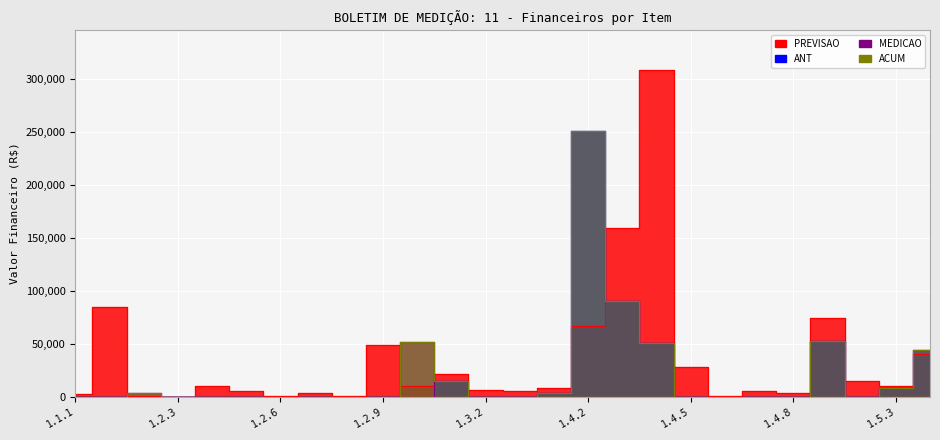

True or false: PREVISAO and ANT cross at least once.

True